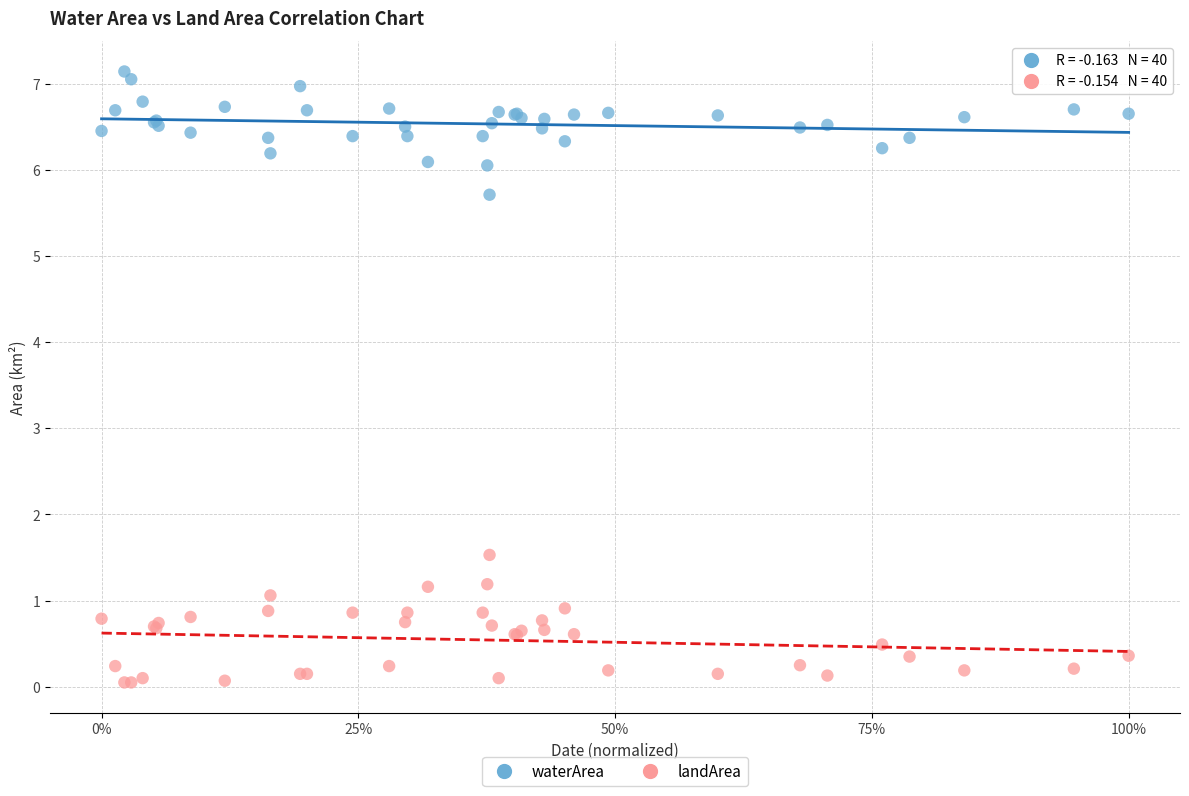

Which series reaches the minimum Y coordinate?

landArea